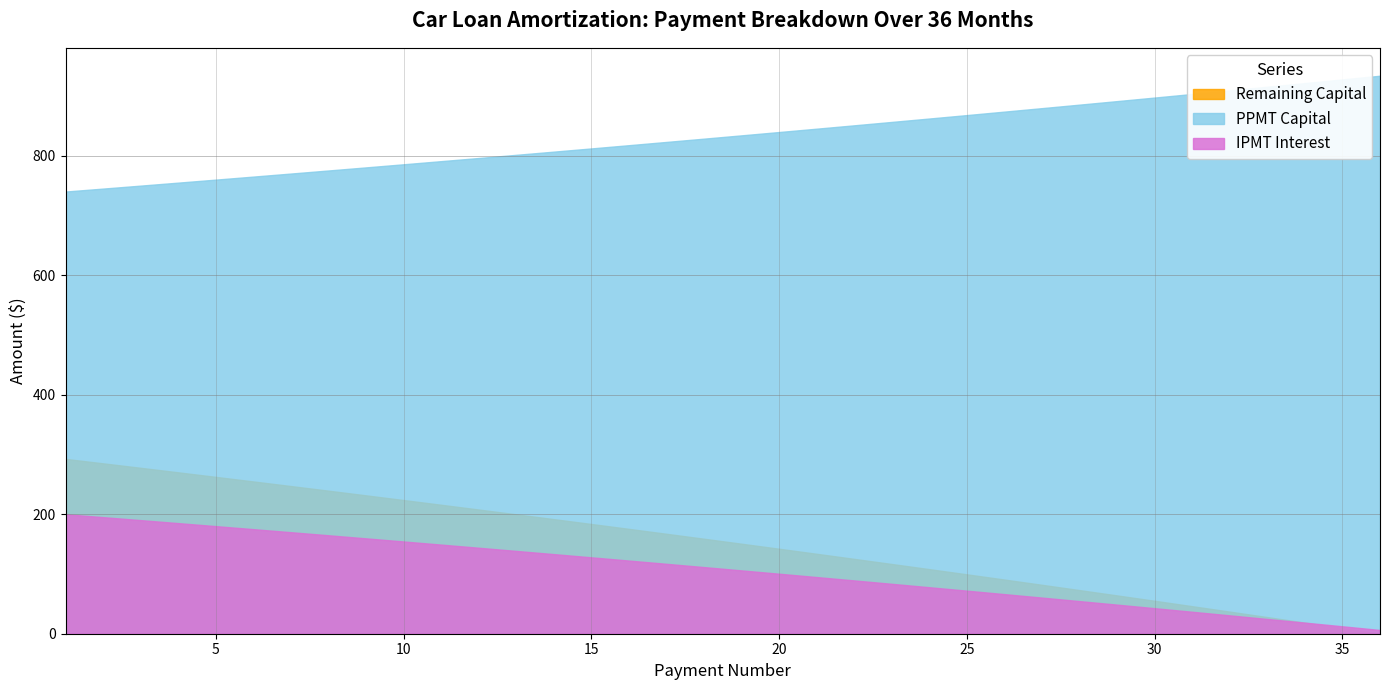

How many categories are shown in the chart?

36